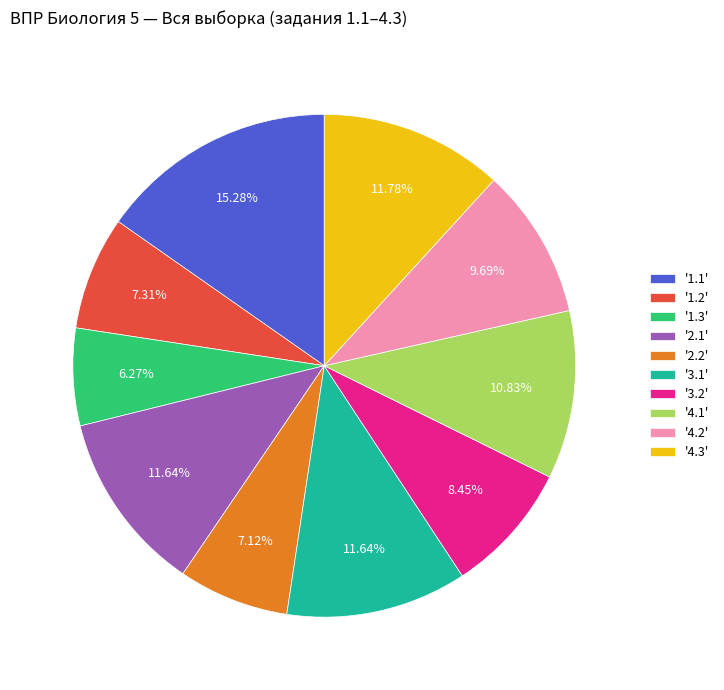

Do '4.3' and '3.1' together represent more than half of the pie?

No